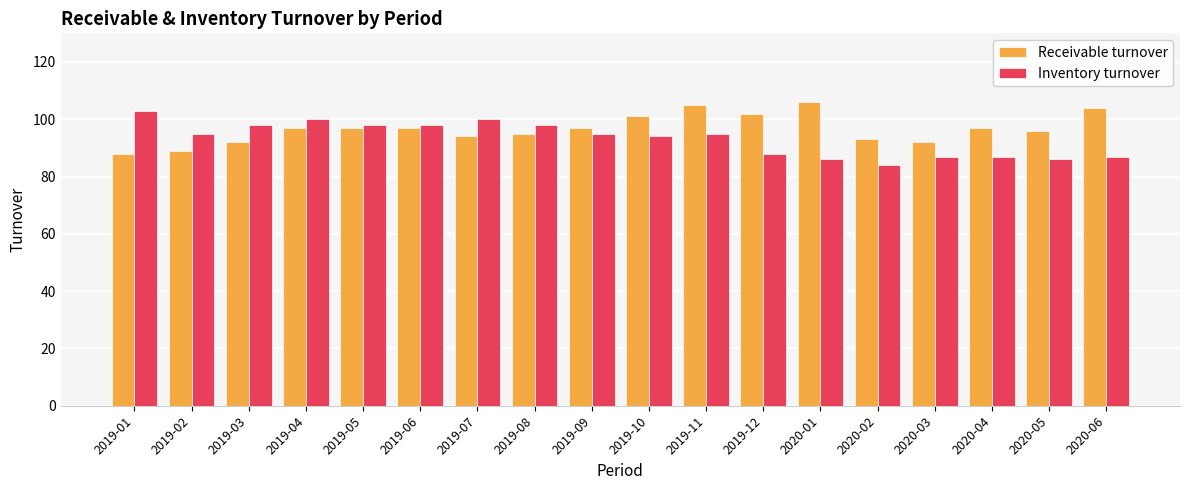

What position from the right is 2019-08?

11